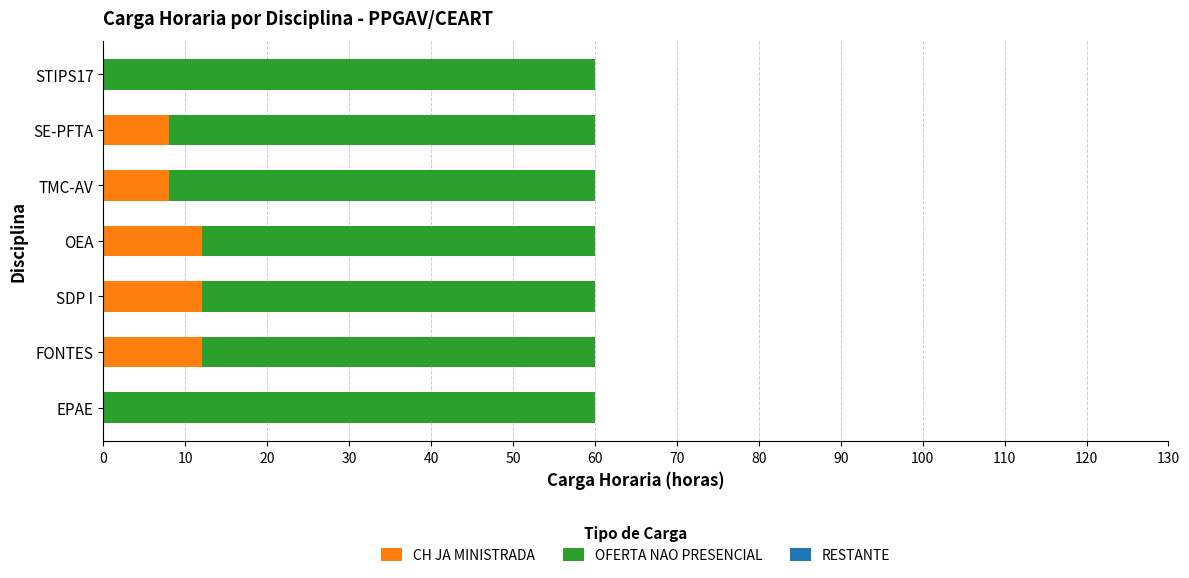

What is the total value across all series at SDP I?

60